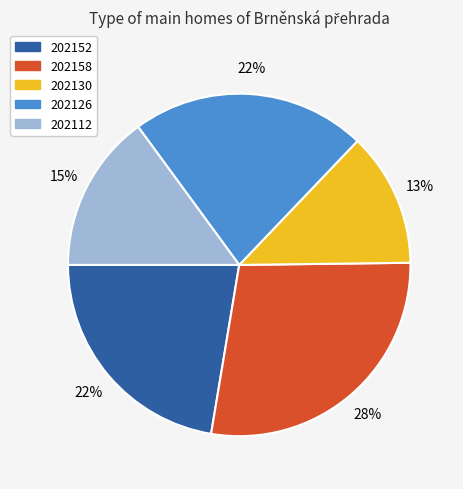

Does 202158 represent more than half of the total?

No